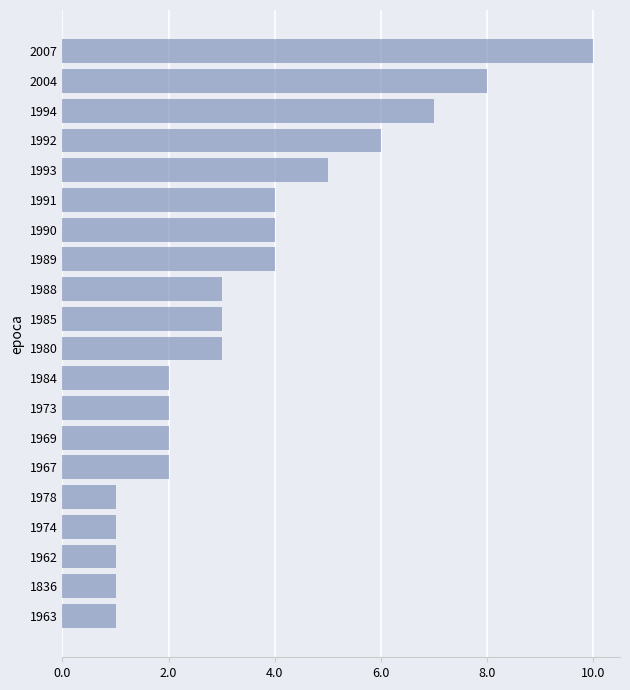

What value does the data have at 1989?

4